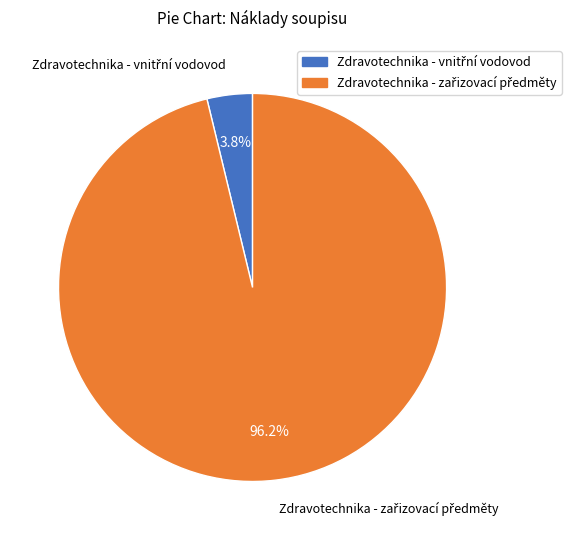

Is there any slice that represents more than half of the pie?

Yes